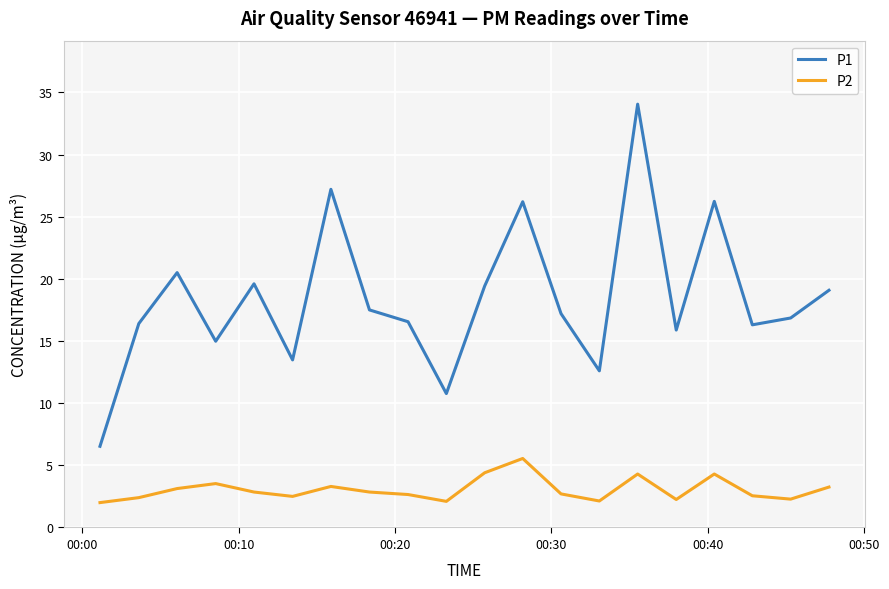

List the series in order of their peak value, highest first.

P1, P2